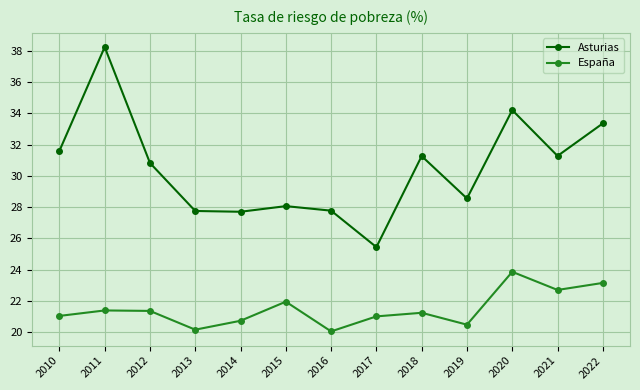

True or false: España has a value of 32.7 at 2018.

False